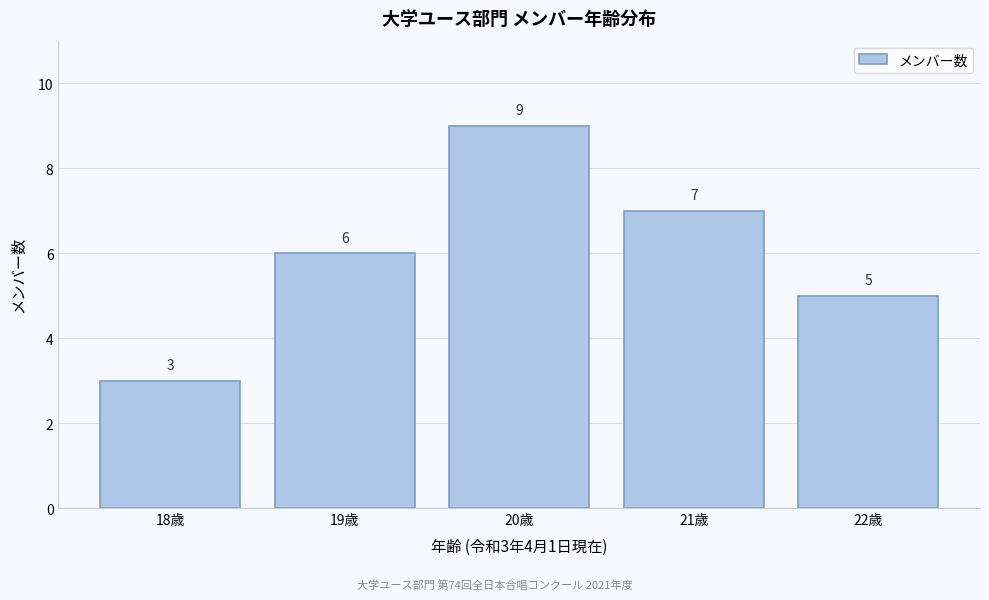

Reading right to left, extract all data points from this chart.

5	7	9	6	3